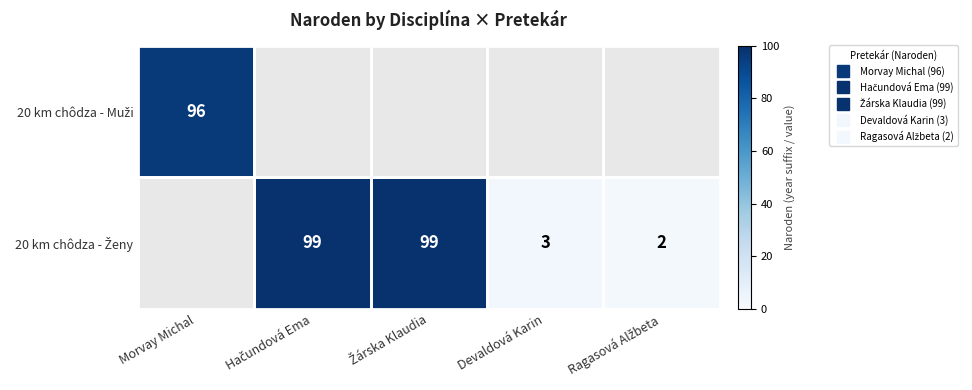

What is the difference between the 20 km chôdza - Ženy values at Devaldová Karin and Žárska Klaudia?

96.0